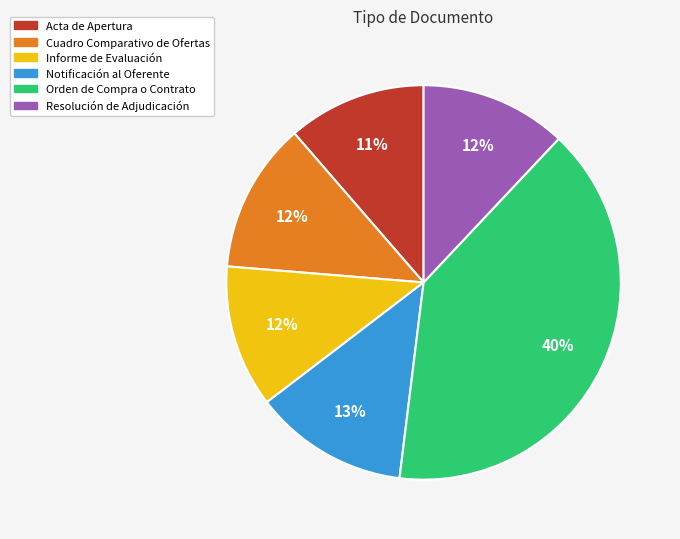

To the nearest percent, what percentage of the pie is Informe de Evaluación?

12%